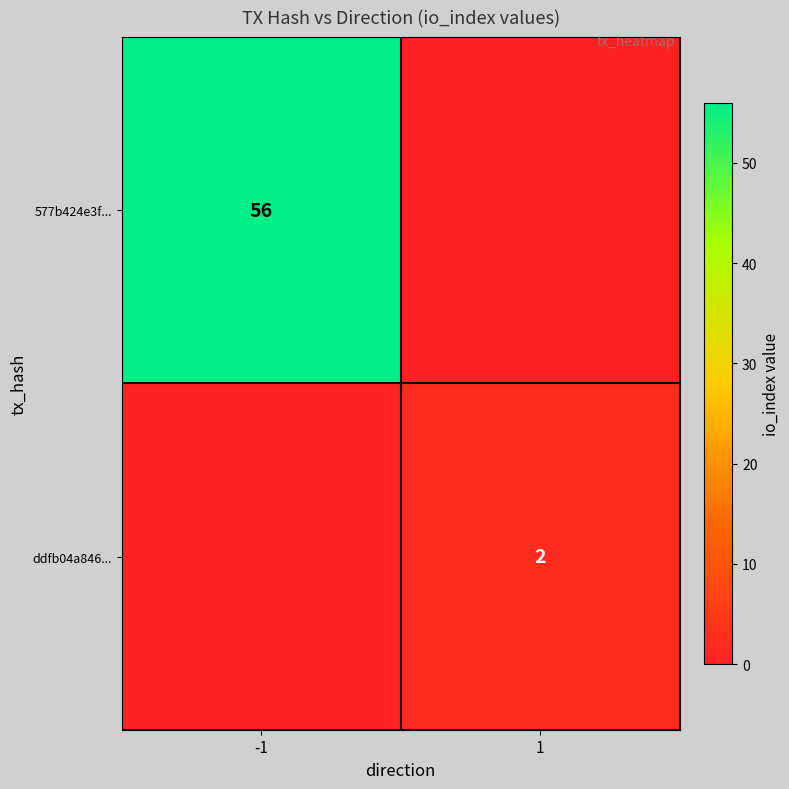

The ddfb04a846... series shows 3 at 1. True or false?

False